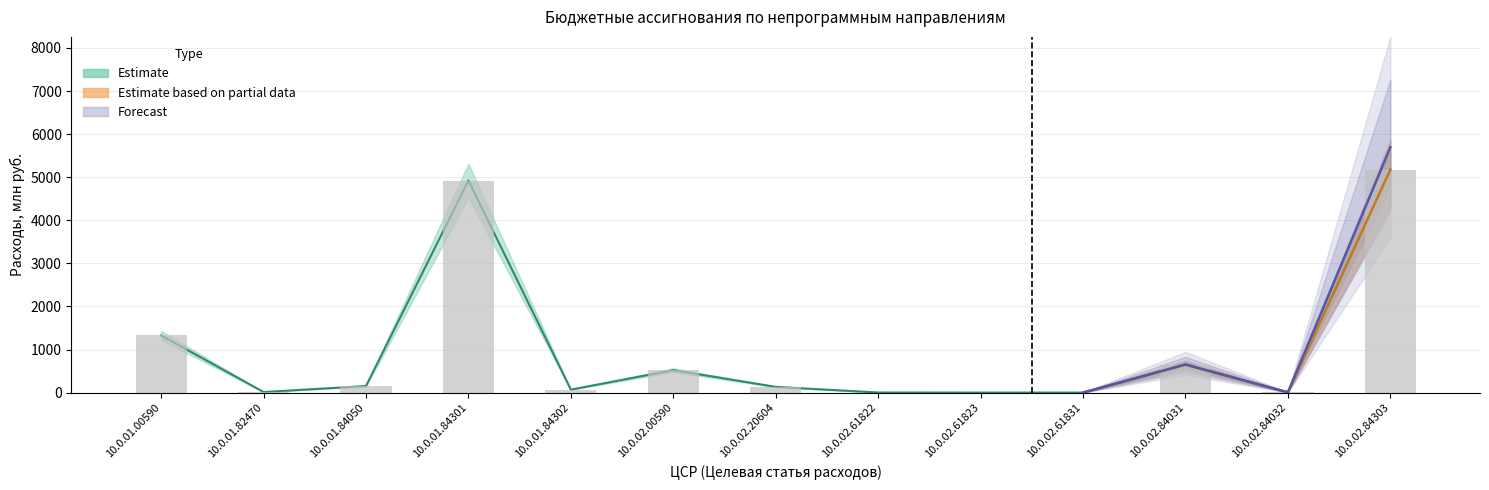

What position from the left is 10.0.02.84031?

11